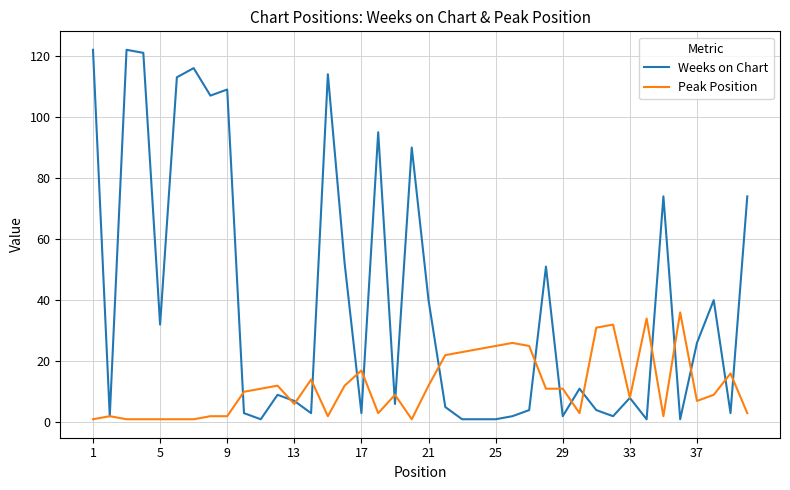

Which series has the widest spread of values?

Weeks on Chart